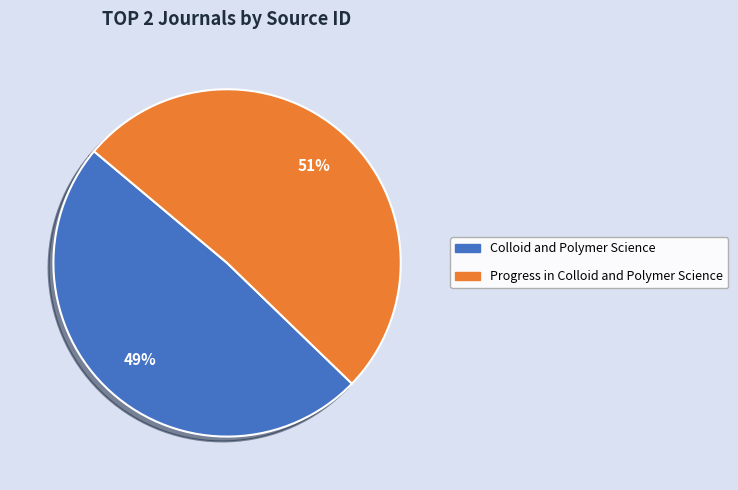

What percentage is the Colloid and Polymer Science slice, to the nearest percent?

49%